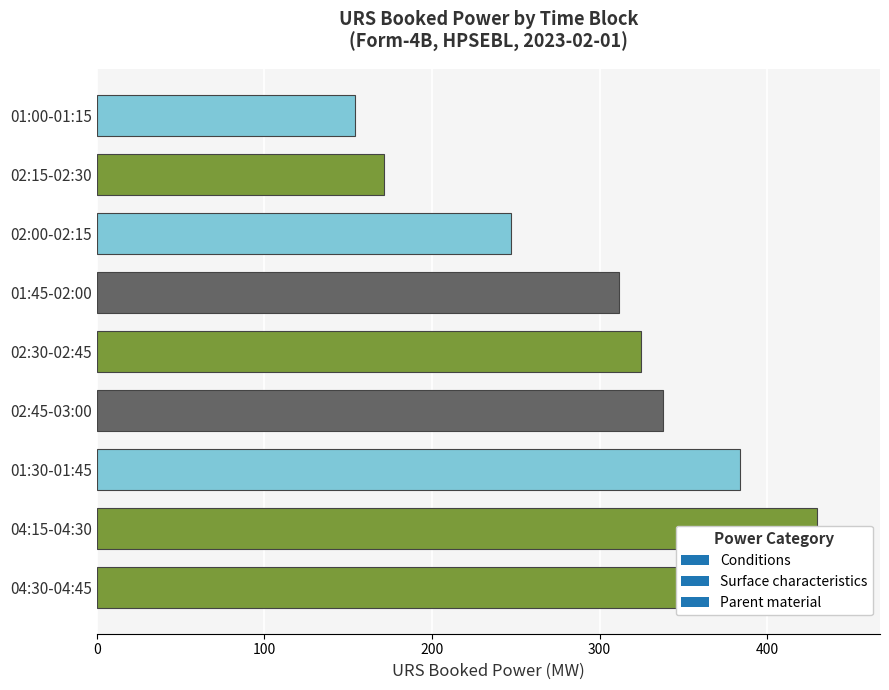

What is the sum of all Parent material values?

661.1